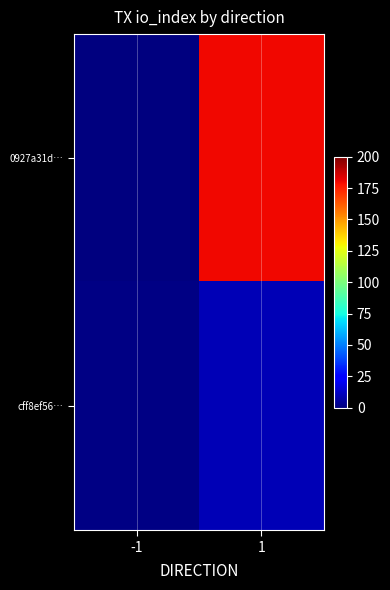

Which series has the widest spread of values?

0927a31d…